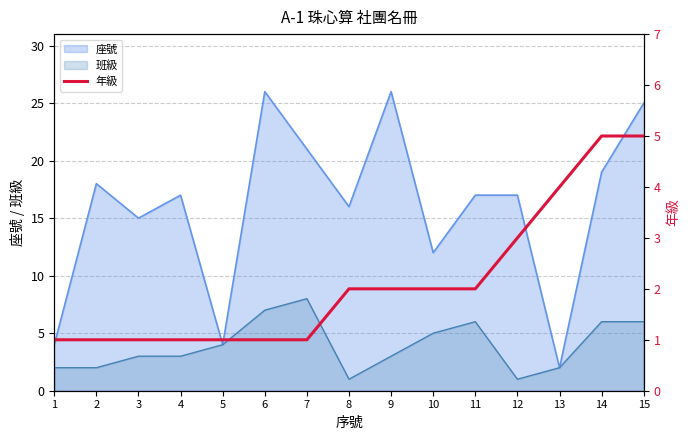

At which label does 座號 reach its minimum?

13